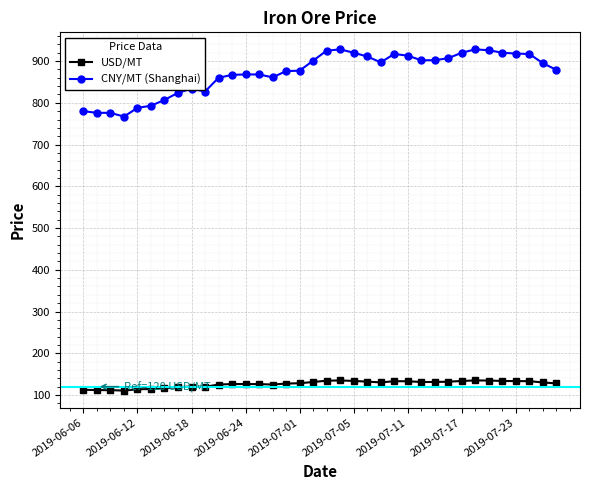

What is the value of the CNY/MT (Shanghai) point at the 7th from the left?

807.0